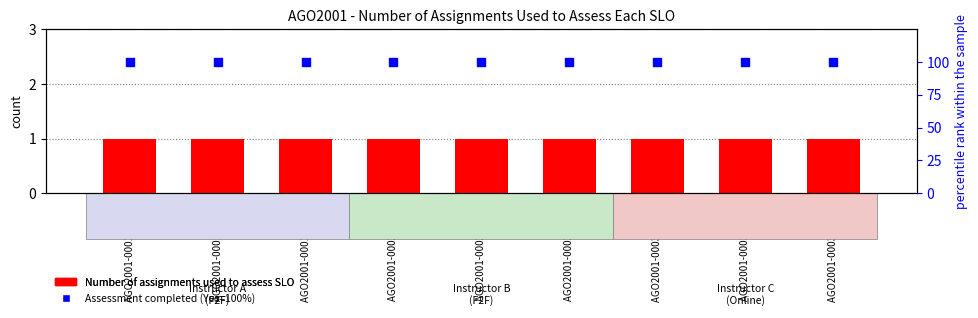

At how many categories does at least one series exceed 33?

9